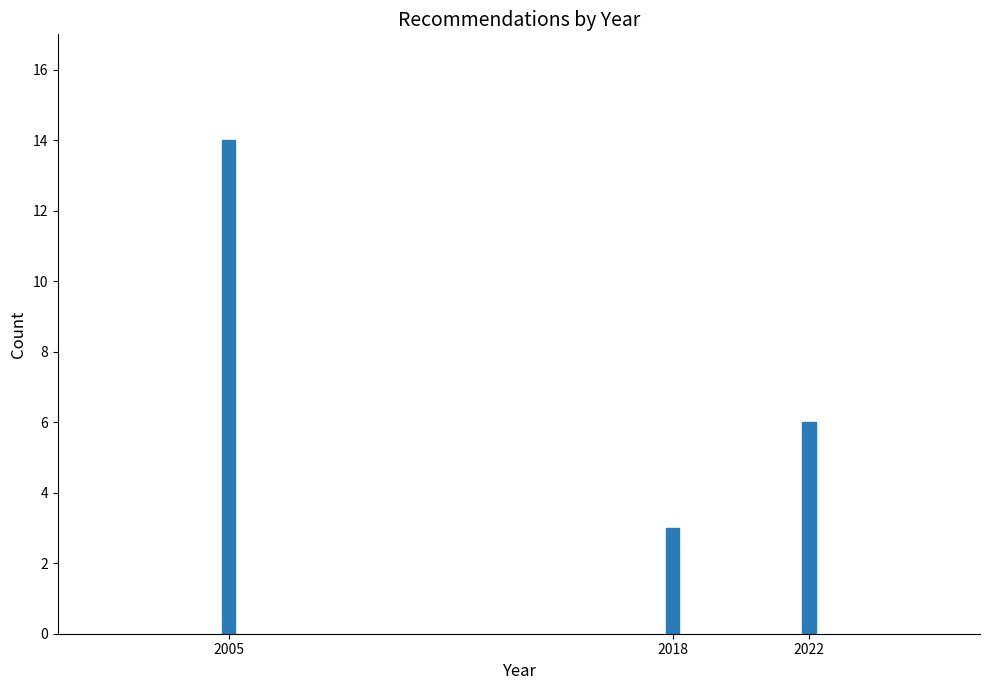

Reading left to right, extract all data points from this chart.

14	3	6